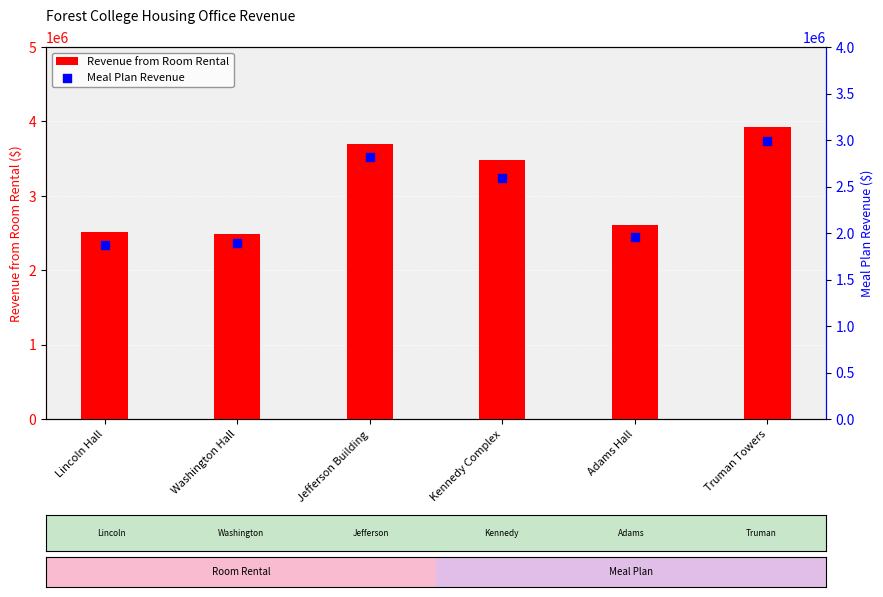

Which series reaches the maximum Y coordinate?

Revenue from Room Rental